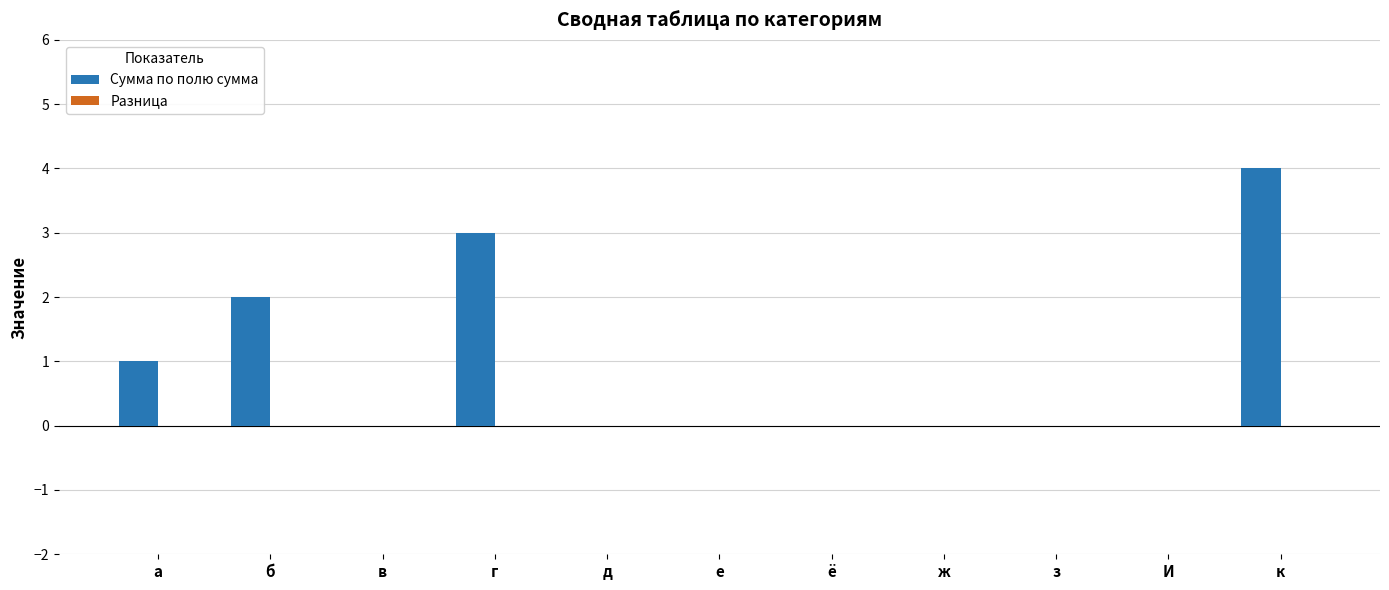

What is the sum of all values?

10